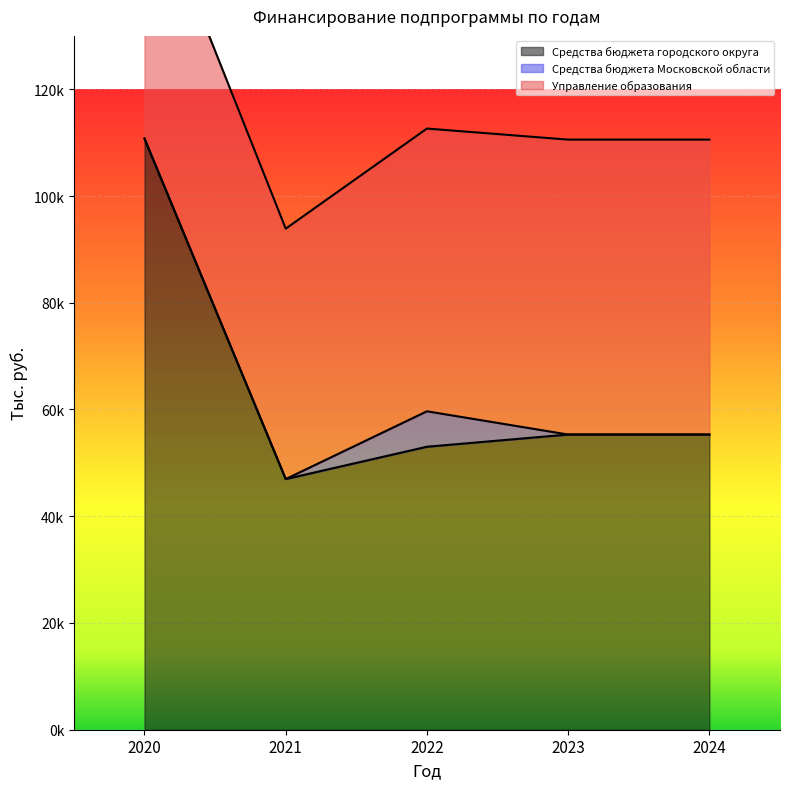

What is the sum of all Средства бюджета городского округа values?

321356.9